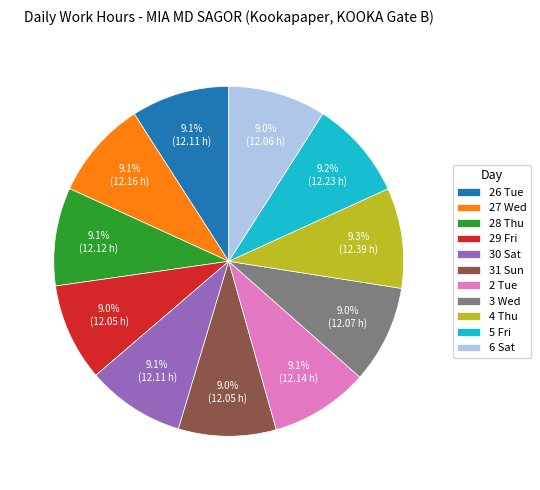

What percentage is NOT represented by 4 Thu?

90.7%